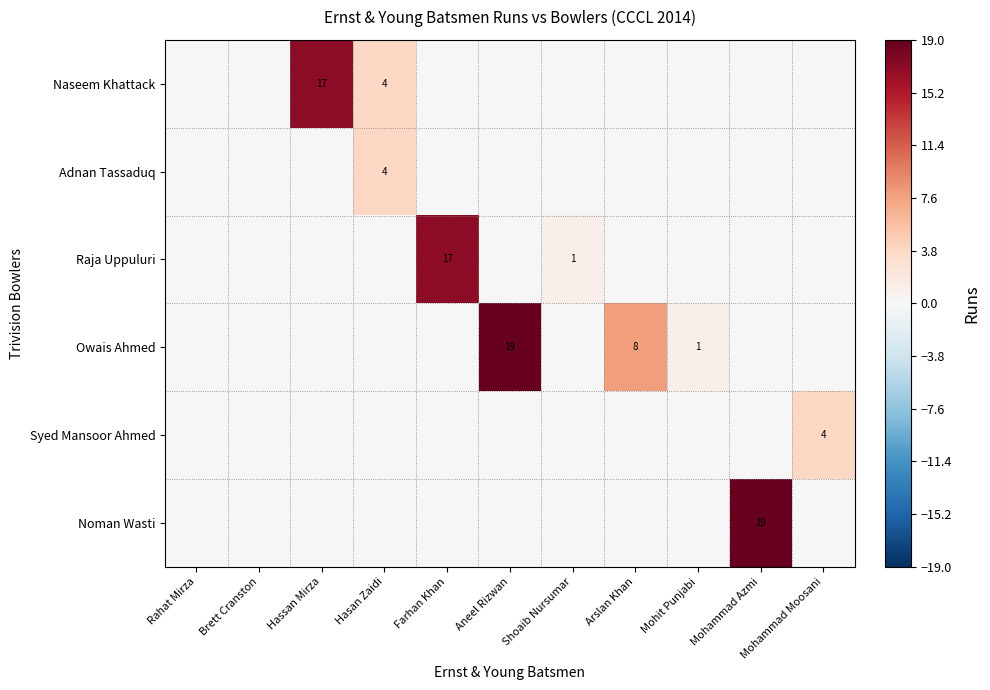

True or false: Owais Ahmed has a value of 8 at Arslan Khan.

True